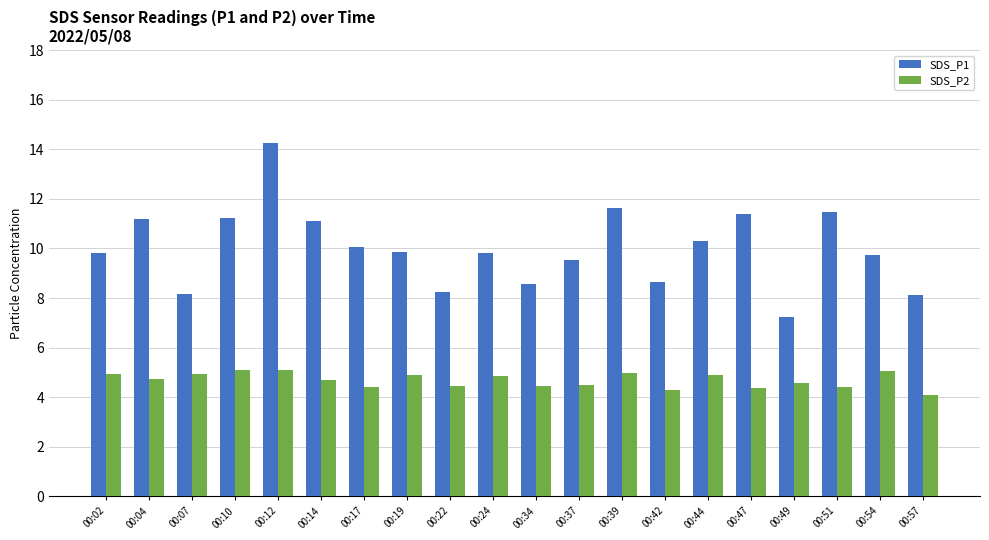

What is the total value across all series at 00:51?

15.9